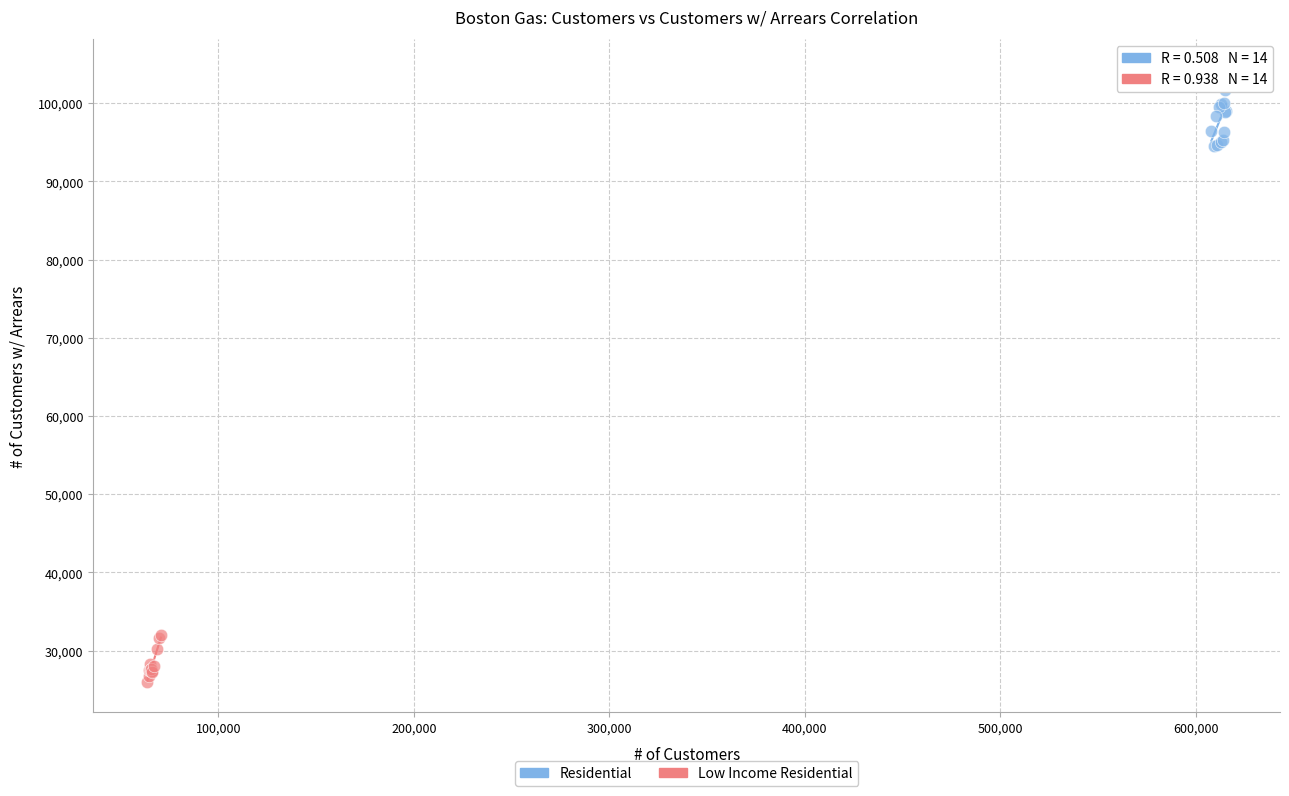

Which series reaches the minimum Y coordinate?

Low Income Residential